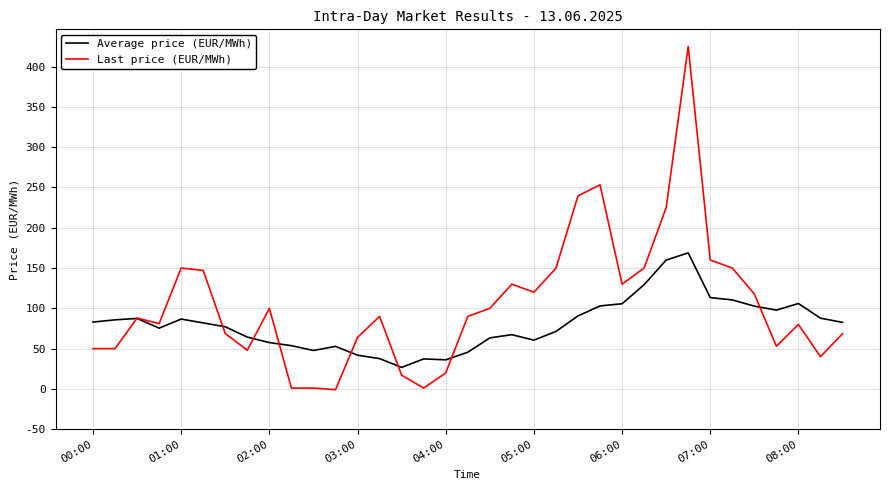

What are all the series names shown in the legend?

Average price (EUR/MWh), Last price (EUR/MWh)